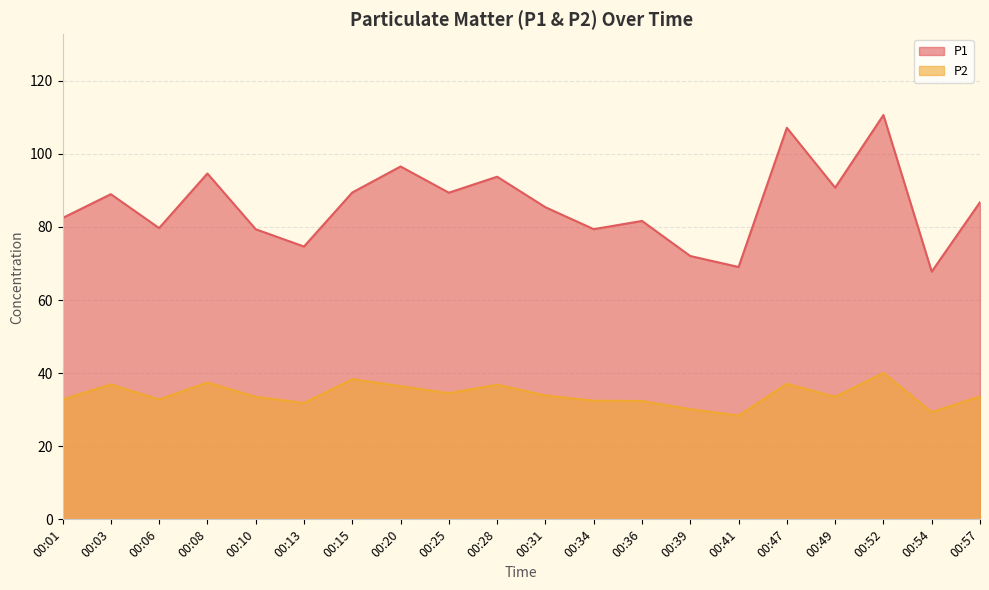

Count the number of data series in this chart.

2